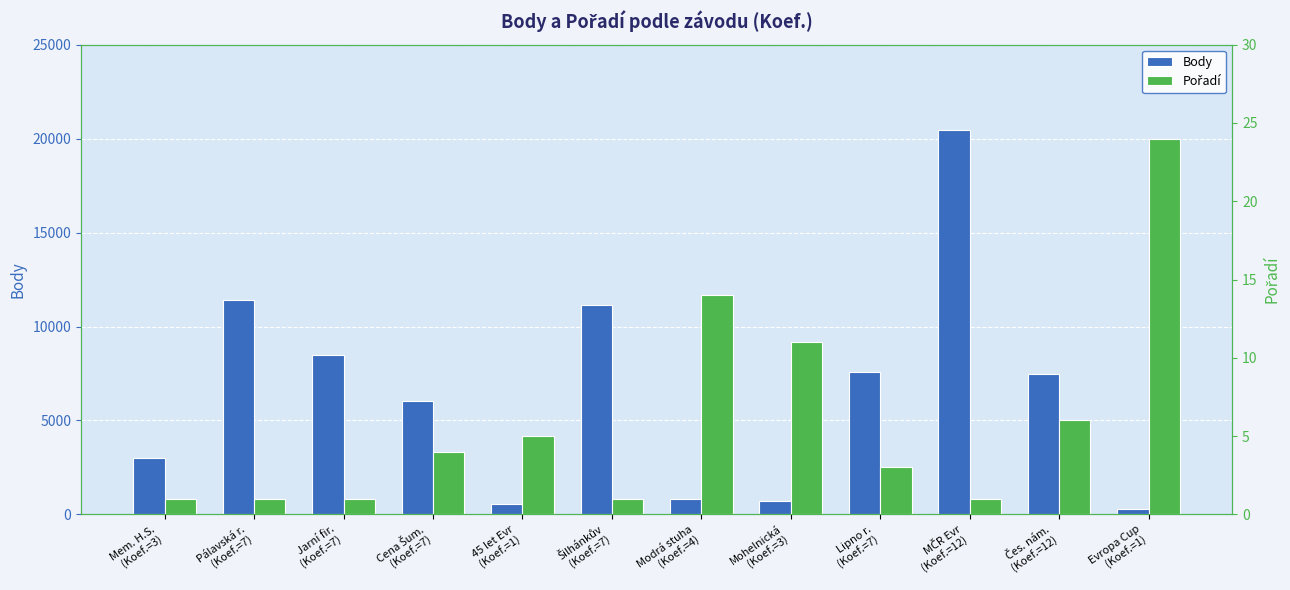

The value of Pořadí at Lipno r.
(Koef.=7) is 2. True or false?

False